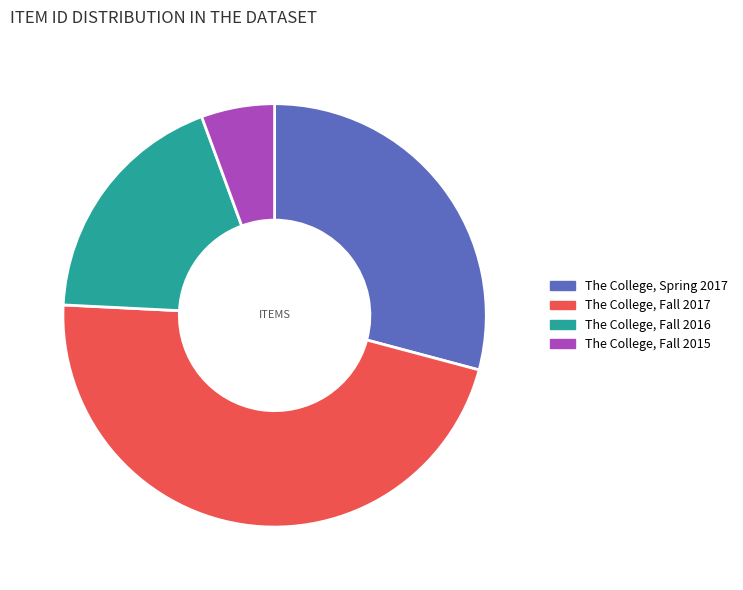

Do The College, Spring 2017 and The College, Fall 2017 together represent more than half of the pie?

Yes